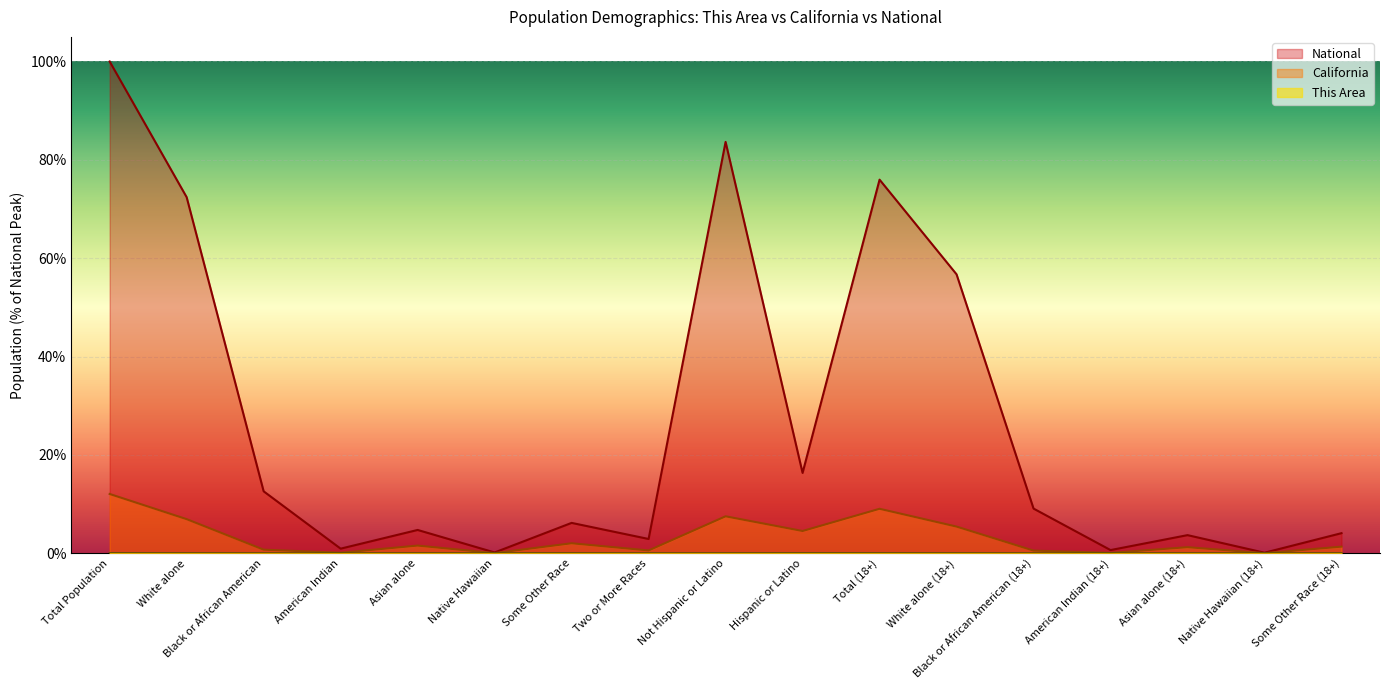

Reading left to right, transcribe all the data shown in this chart.

This Area: 0.0	0.0	0.0	0.0	0.0	0.0	0.0	0.0	0.0	0.0	0.0	0.0	0.0	0.0	0.0	0.0	0.0
California: 12.1	6.9	0.7	0.1	1.6	0.0	2.0	0.6	7.5	4.5	9.1	5.4	0.6	0.1	1.3	0.0	1.4
National: 100.0	72.4	12.6	0.9	4.8	0.2	6.2	2.9	83.7	16.3	76.0	56.7	9.1	0.7	3.7	0.1	4.1